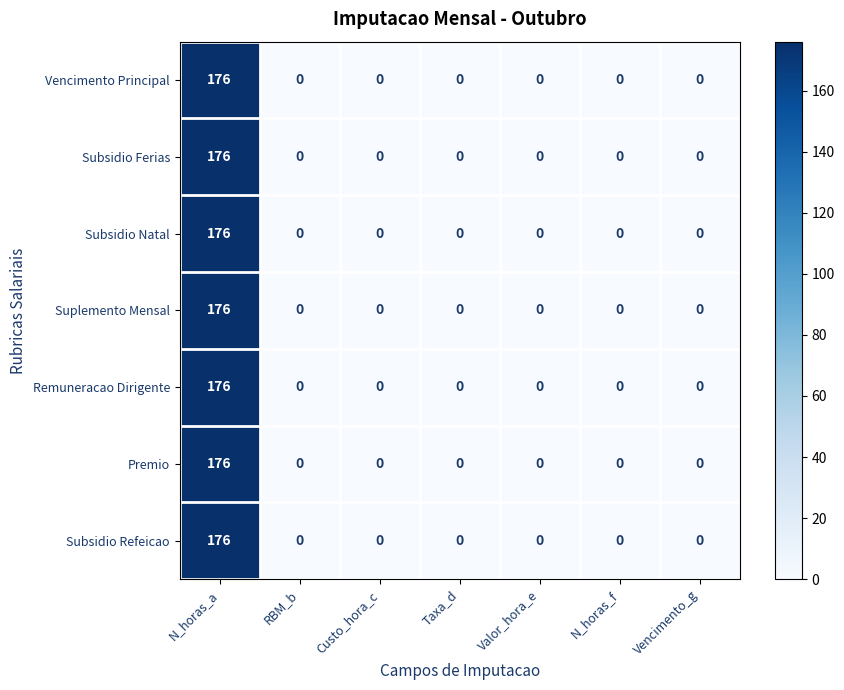

What is the difference between the maximum and second lowest values in the Suplemento Mensal series?

176